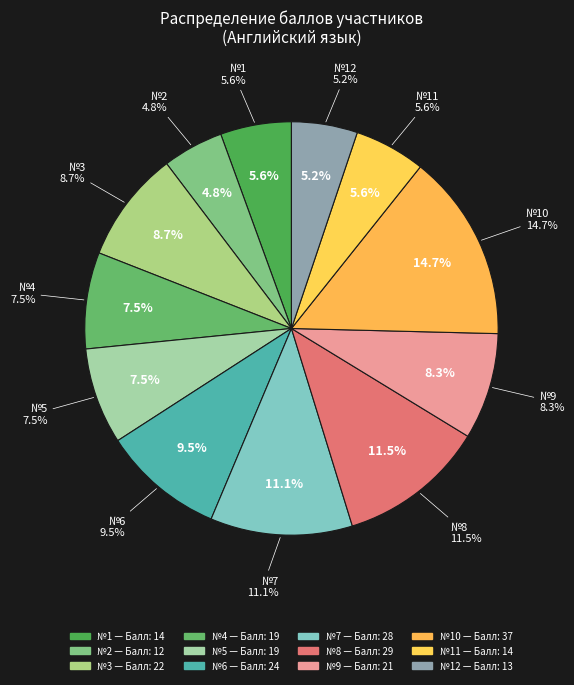

Which slice is the largest?

10